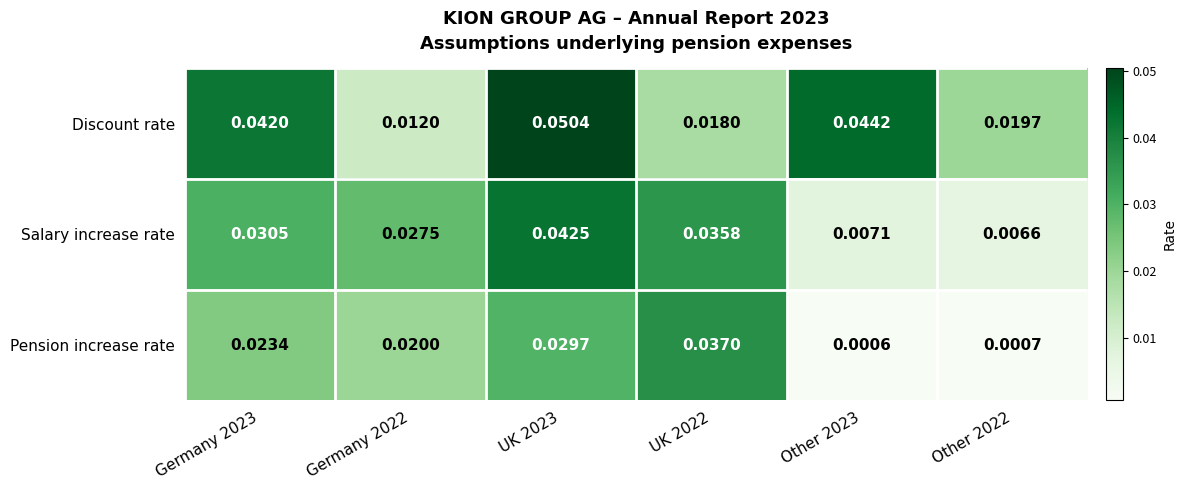

List the series in order of their overall mean, lowest first.

Pension increase rate, Salary increase rate, Discount rate